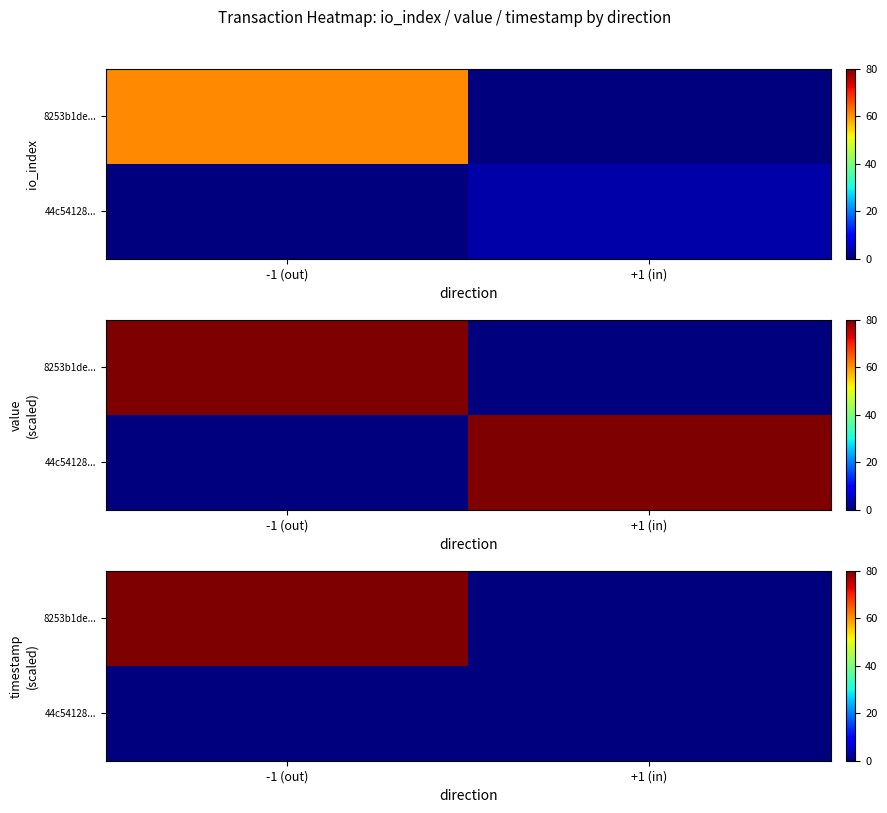

Between -1 (out) and +1 (in), which is larger?

-1 (out)